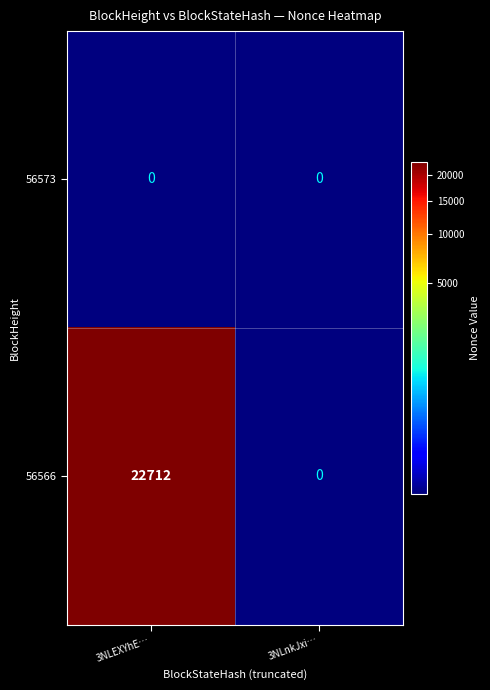

What is the smallest value displayed?

0